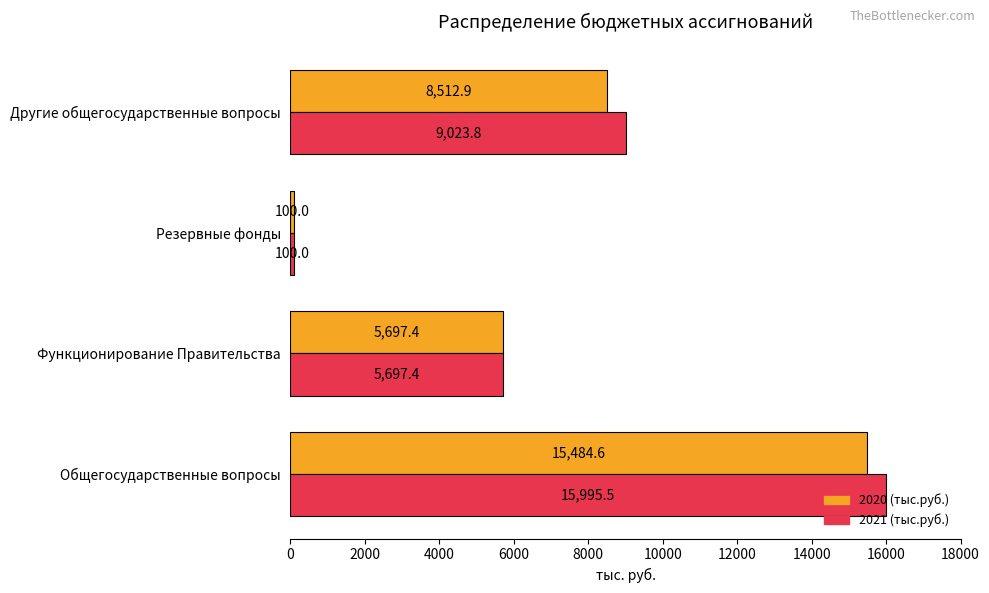

What is the greatest value displayed?

15995.5